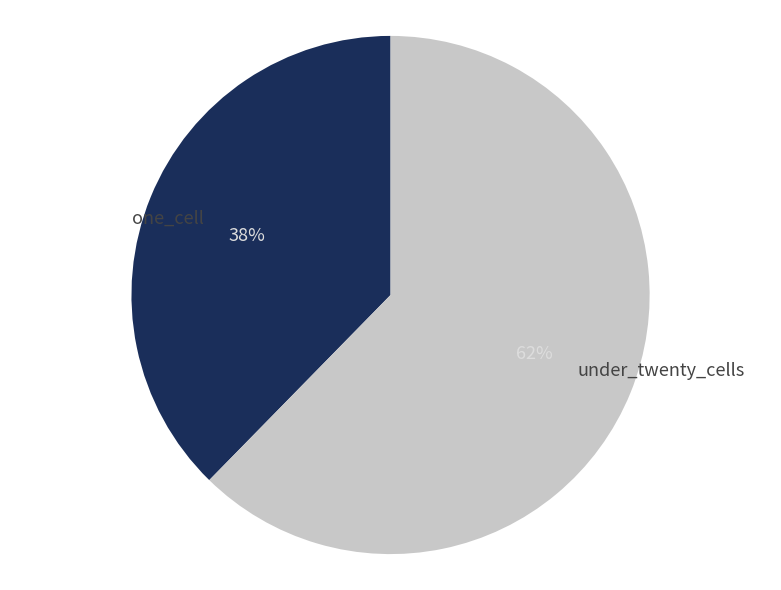

The one_cell slice represents 38% of the pie. True or false?

True